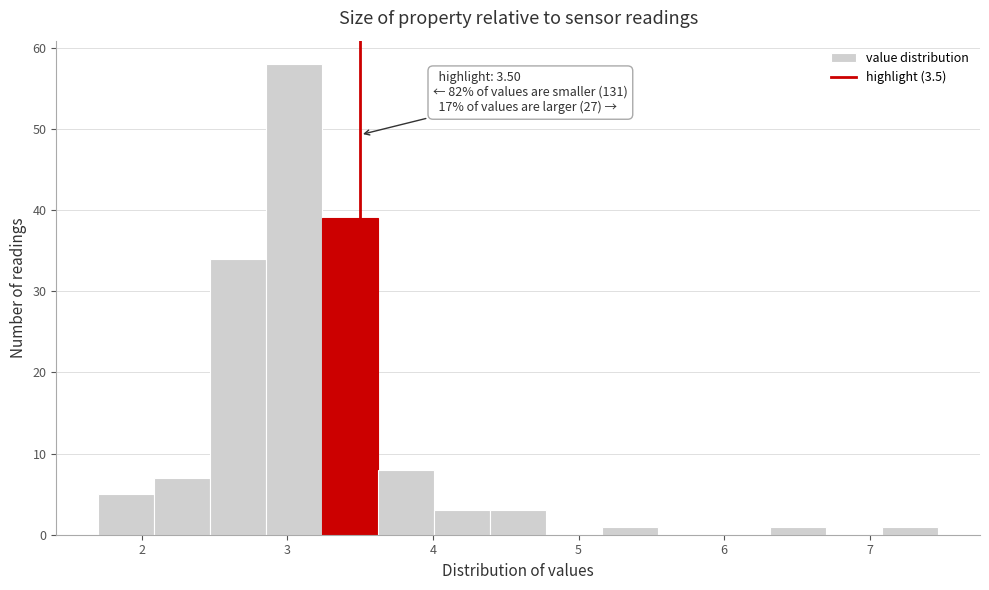

Around what value on the x-axis is the tallest bar? Give the approximate position of its centre, as read against the axis.

3.0